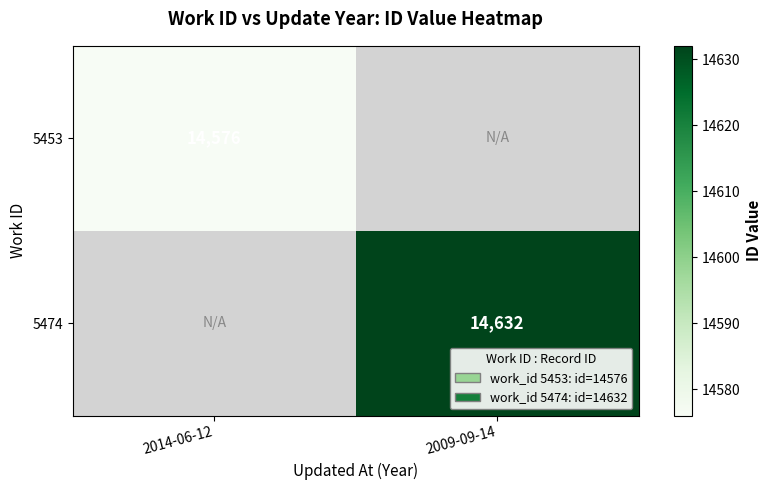

Is it true that 5474 equals 14632 at 2009-09-14?

True